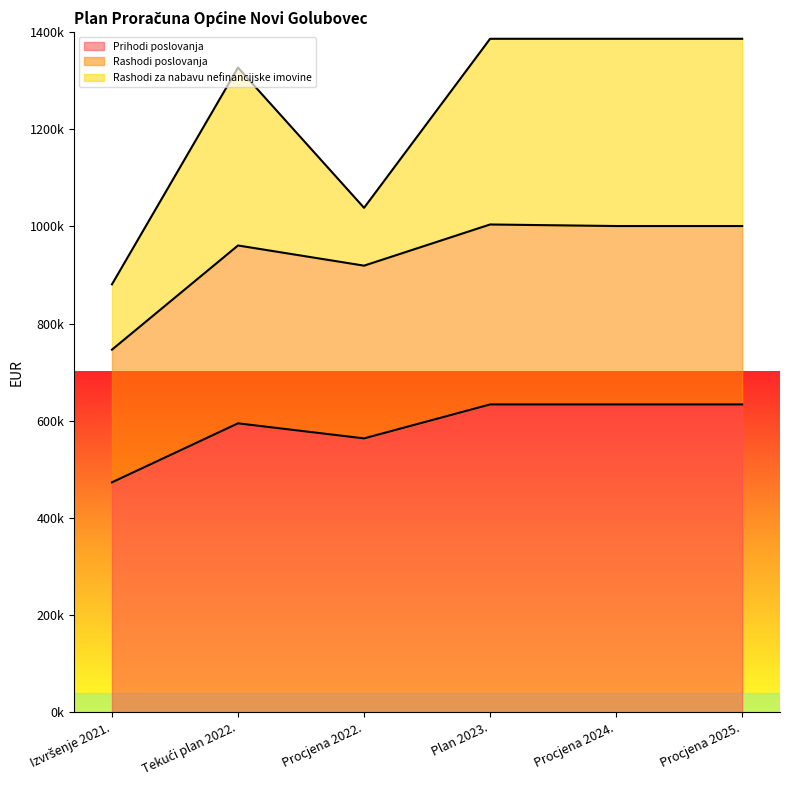

How many lines are shown in the chart?

3